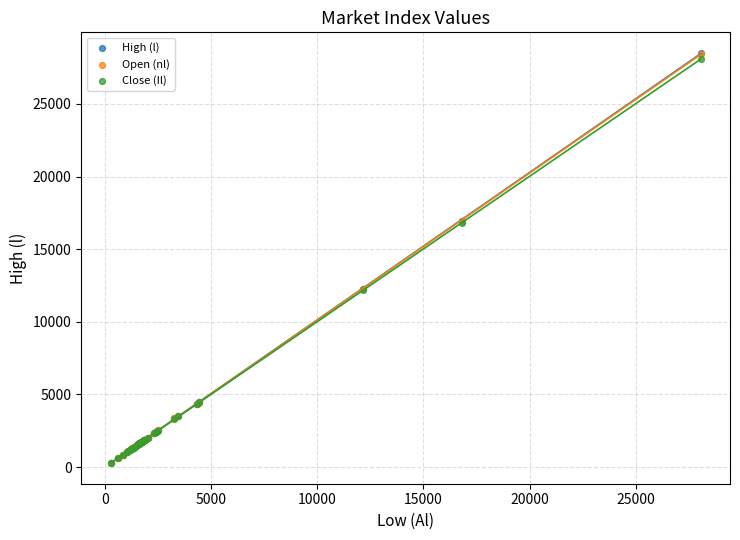

Which series has the widest spread of Y values?

High (l)